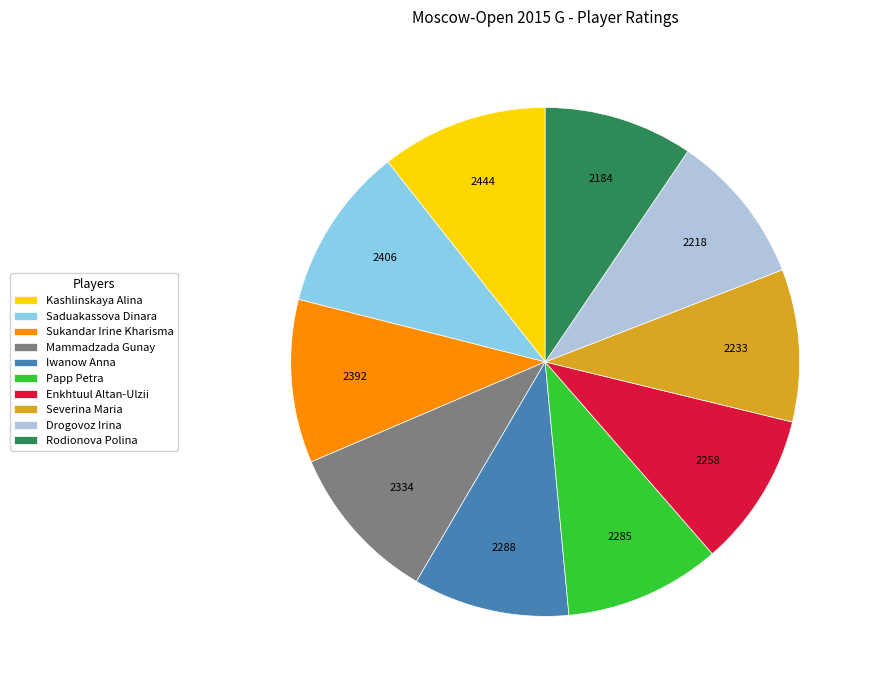

Do Mammadzada Gunay and Drogovoz Irina together represent more than half of the pie?

No